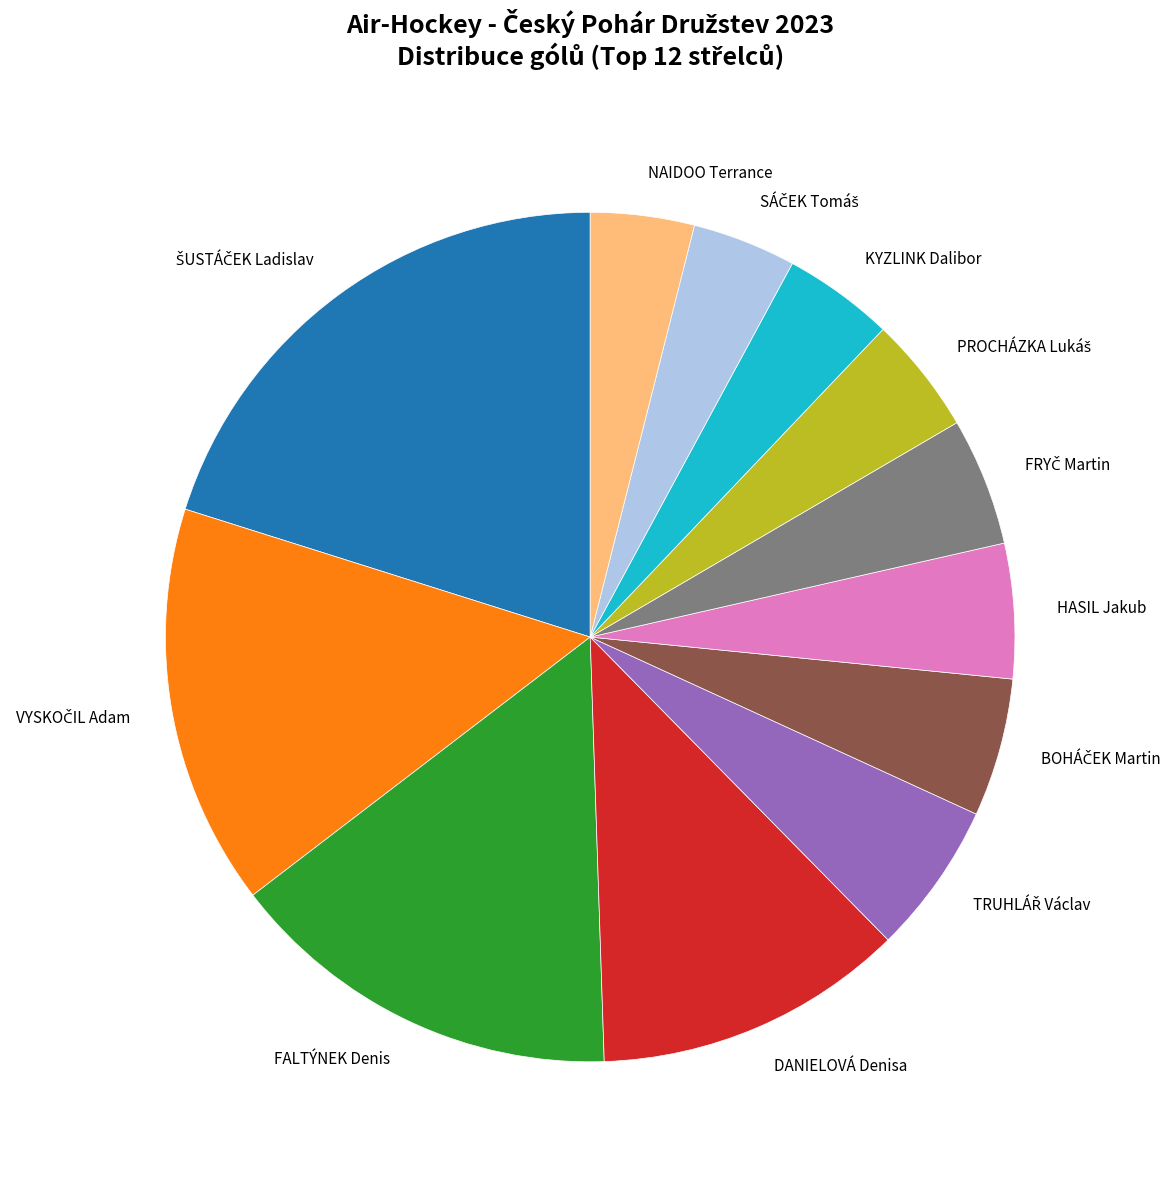

Does any single category account for the majority?

No